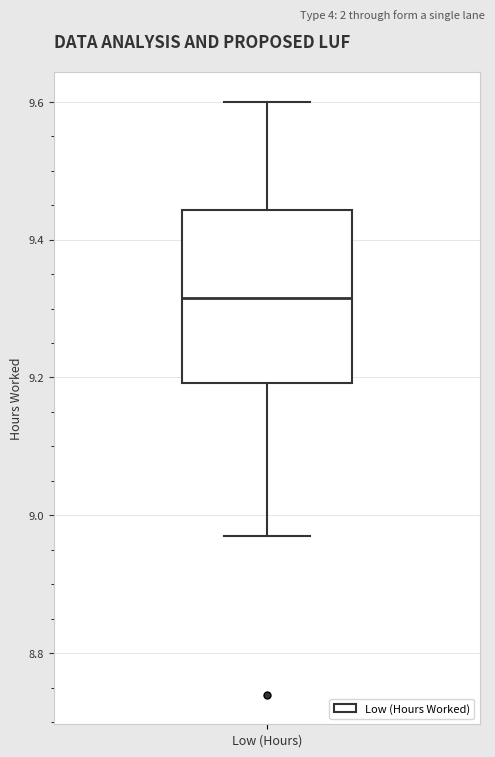

Where is the lower edge of the box for Low (Hours) on the y-axis? The values are not printed on the chart, so give them approximately, as read against the axis.

9.20